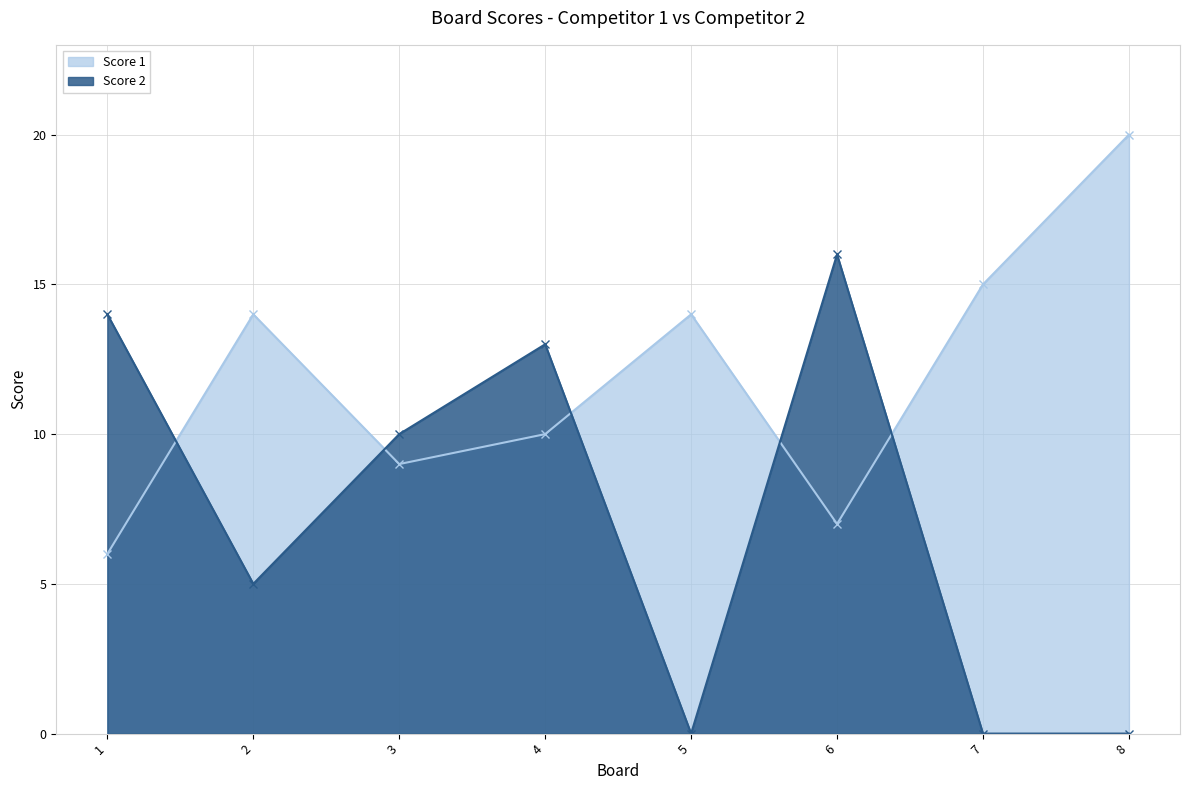

What are all the series names shown in the legend?

Score 1, Score 2